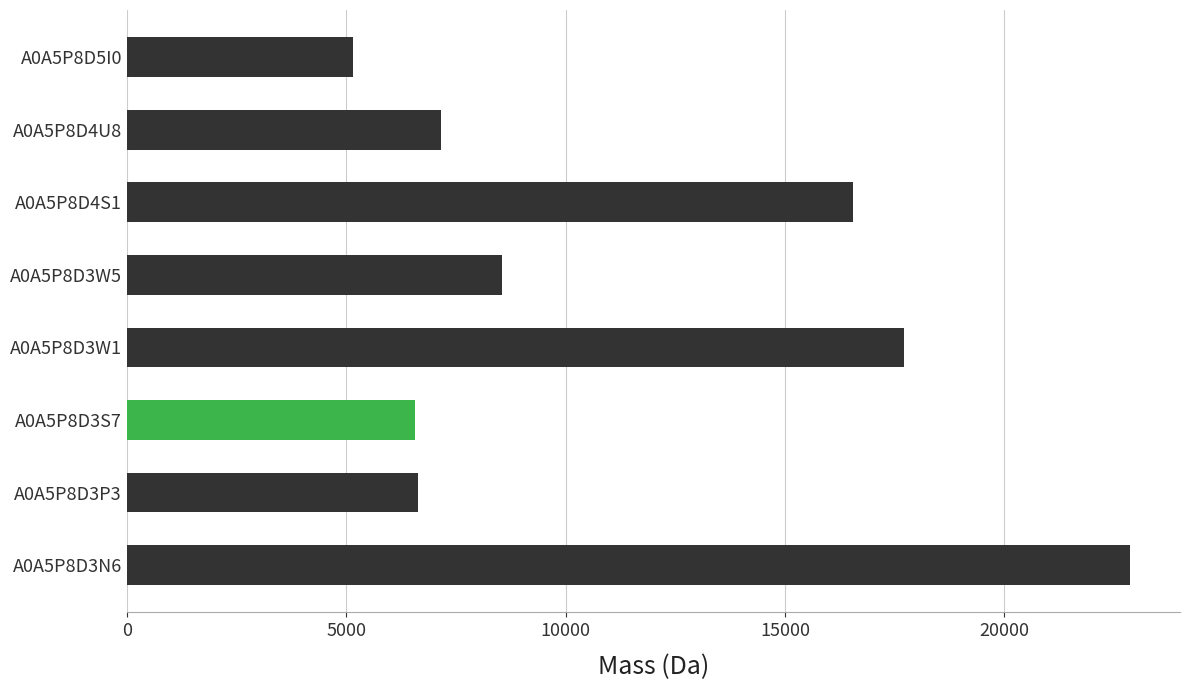

The value at A0A5P8D3P3 is 3334.9. True or false?

False